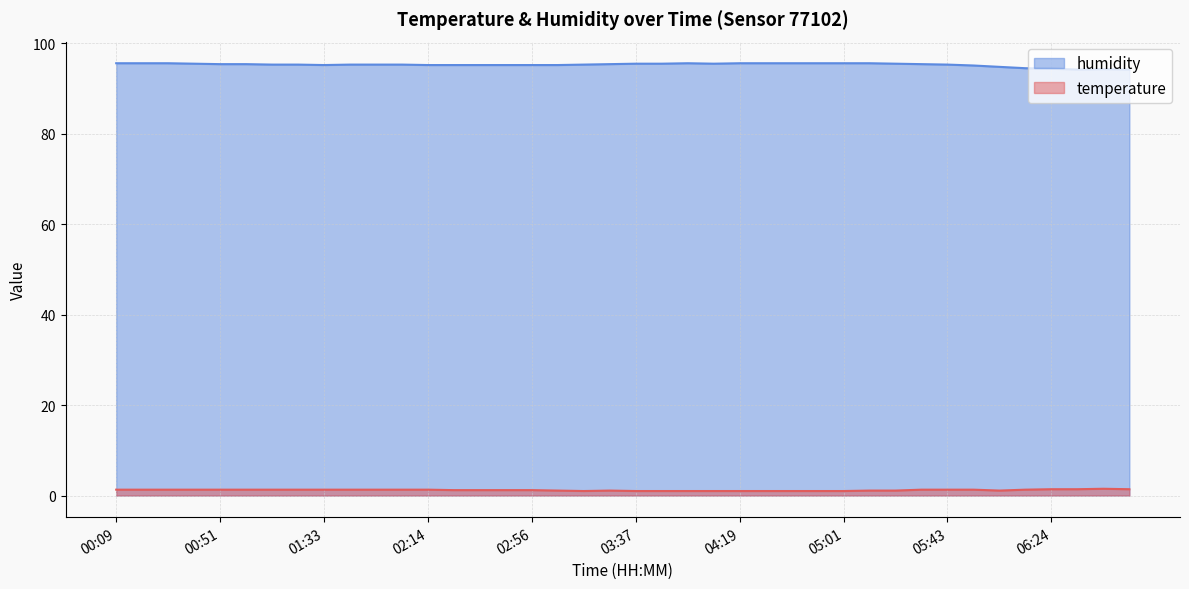

Reading left to right, list all the values displayed in this chart.

temperature: 00:09=1.3	00:20=1.3	00:30=1.3	00:40=1.3	00:51=1.3	01:01=1.3	01:11=1.3	01:22=1.3	01:33=1.3	01:43=1.3	01:53=1.3	02:04=1.3	02:14=1.3	02:25=1.2	02:35=1.2	02:45=1.2	02:56=1.2	03:06=1.1	03:17=1.0	03:27=1.1	03:37=1.0	03:48=1.0	03:58=1.0	04:08=1.0	04:19=1.0	04:29=1.0	04:40=1.0	04:50=1.0	05:01=1.0	05:11=1.1	05:22=1.1	05:32=1.3	05:43=1.3	05:53=1.3	06:04=1.1	06:14=1.3	06:24=1.4	06:35=1.4	06:45=1.5	06:55=1.4
humidity: 00:09=95.6	00:20=95.6	00:30=95.6	00:40=95.5	00:51=95.4	01:01=95.4	01:11=95.3	01:22=95.3	01:33=95.2	01:43=95.3	01:53=95.3	02:04=95.3	02:14=95.2	02:25=95.2	02:35=95.2	02:45=95.2	02:56=95.2	03:06=95.2	03:17=95.3	03:27=95.4	03:37=95.5	03:48=95.5	03:58=95.6	04:08=95.5	04:19=95.6	04:29=95.6	04:40=95.6	04:50=95.6	05:01=95.6	05:11=95.6	05:22=95.5	05:32=95.4	05:43=95.3	05:53=95.1	06:04=94.8	06:14=94.5	06:24=94.4	06:35=94.2	06:45=94.3	06:55=94.2